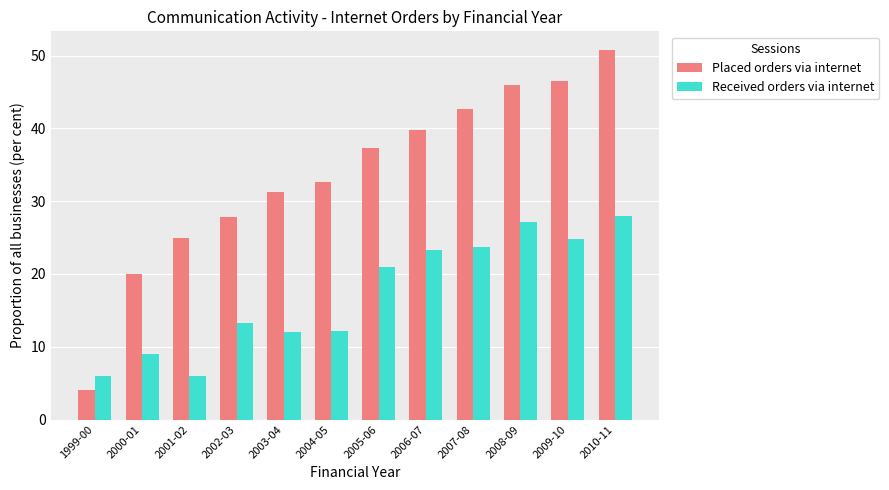

How many bars are there in each group?

2